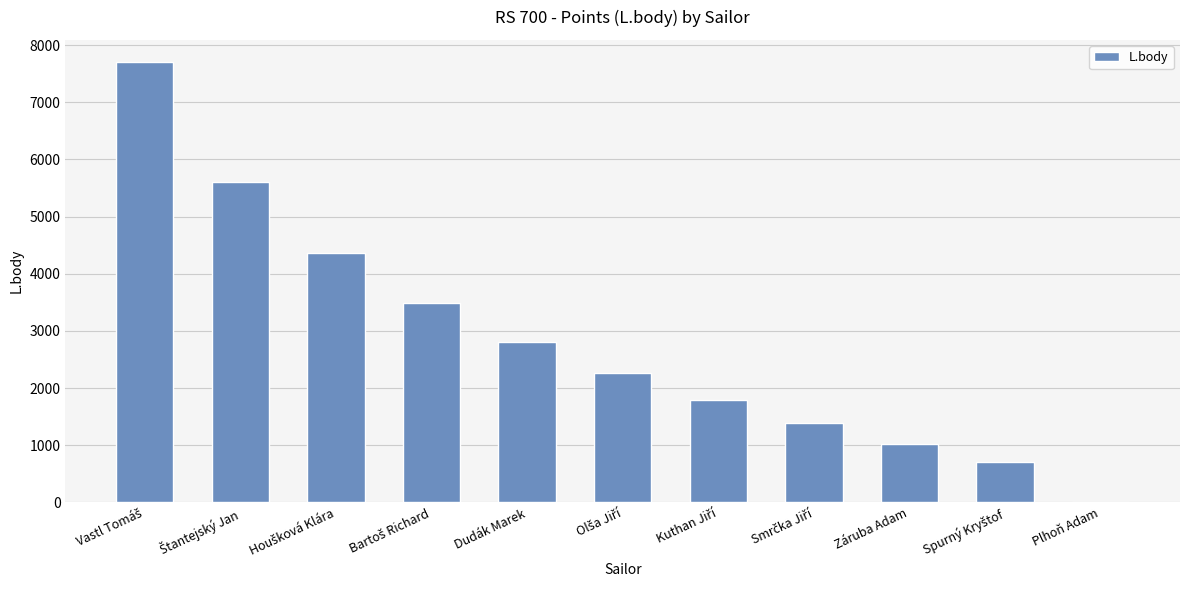

What is the sum of all values?

31151